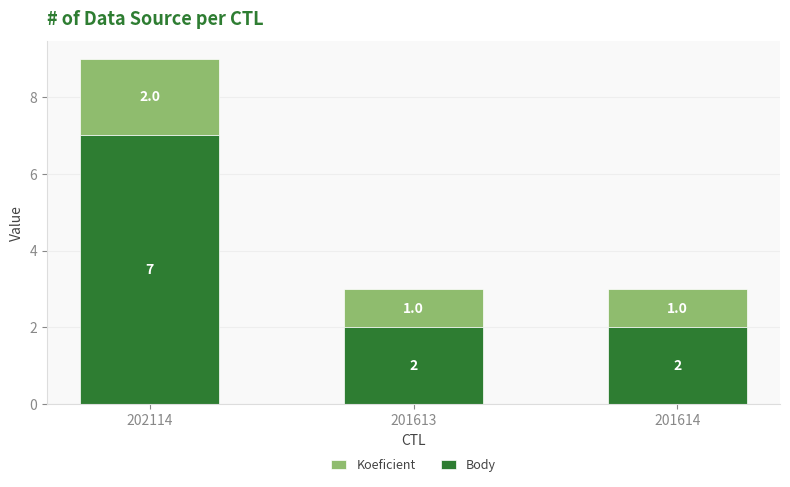

Count the number of data series in this chart.

2